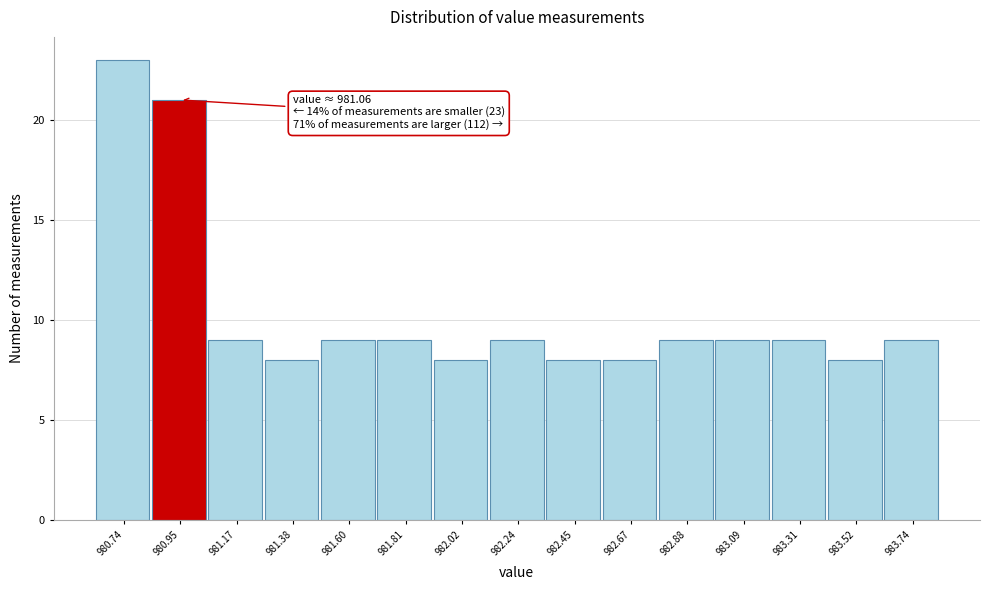

Reading left to right, extract all data points from this chart.

980.74=23	980.95=21	981.17=9	981.38=8	981.60=9	981.81=9	982.02=8	982.24=9	982.45=8	982.67=8	982.88=9	983.09=9	983.31=9	983.52=8	983.74=9